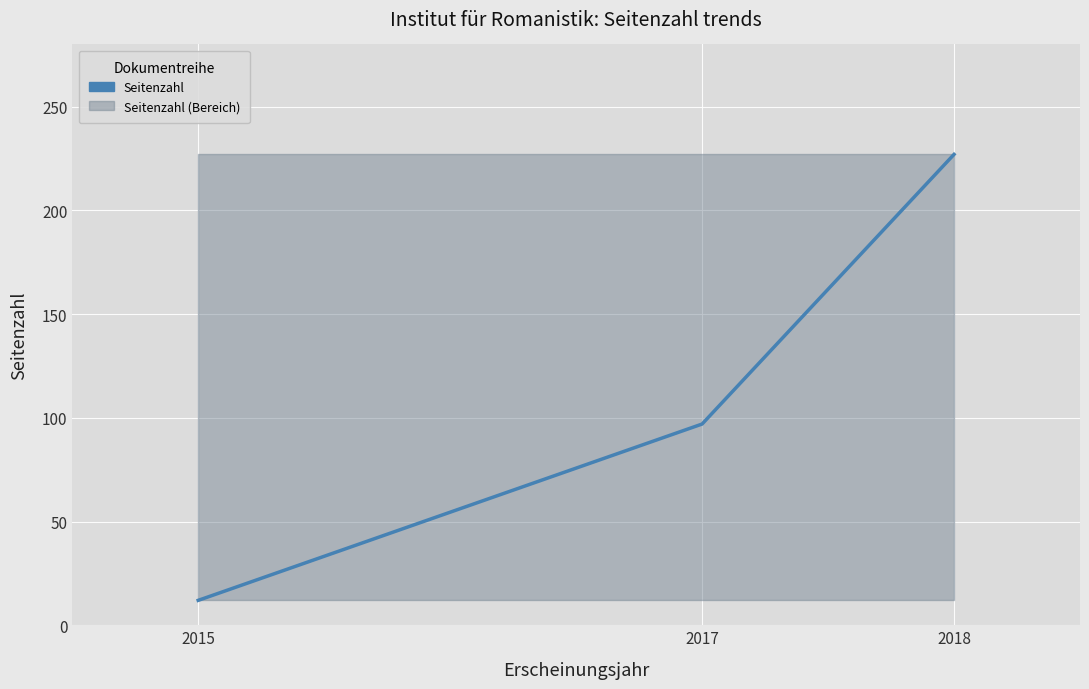

List the labels in order of value, largest first.

2018, 2017, 2015